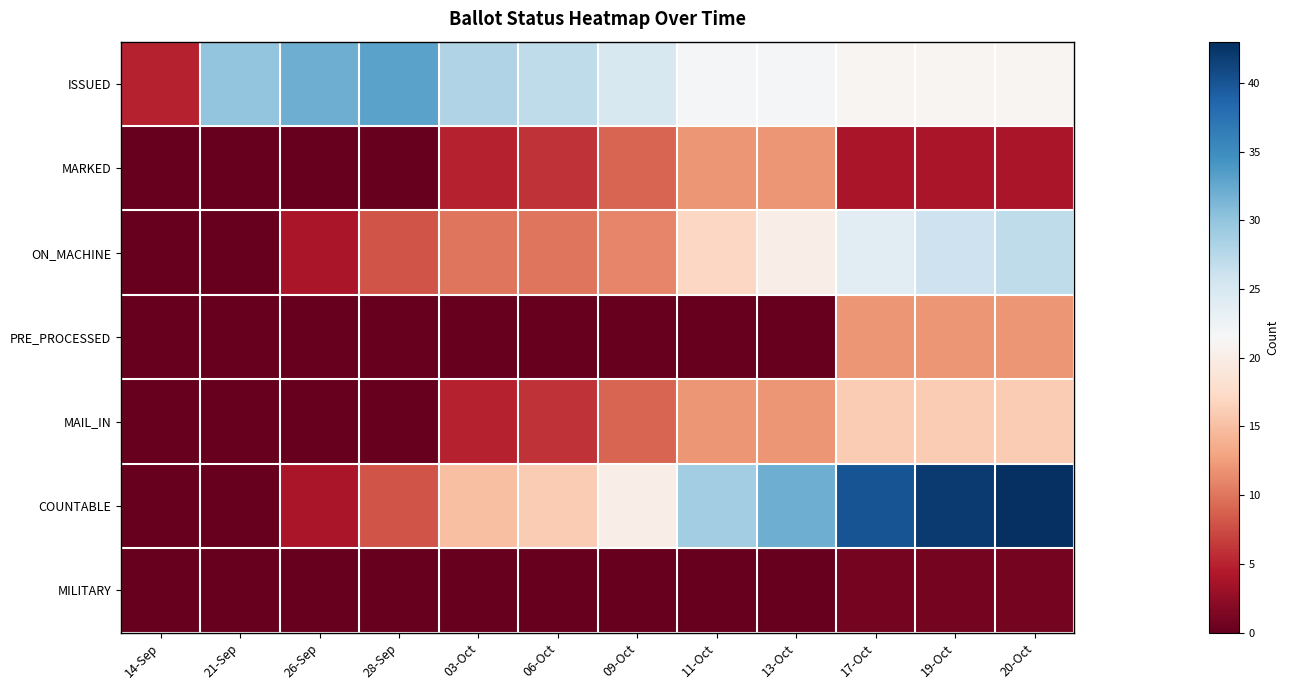

Between 21-Sep and 11-Oct, which series saw the biggest shift?

COUNTABLE